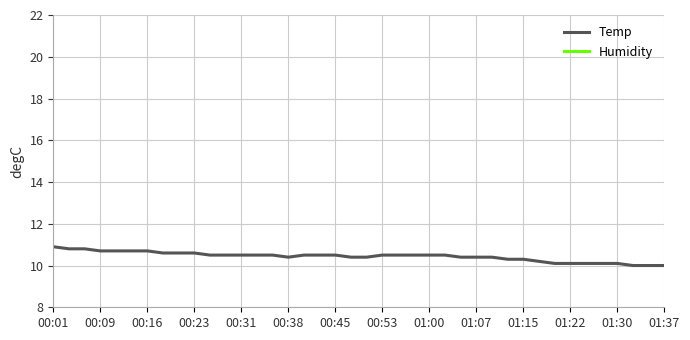

At how many categories does at least one series exceed 93?

40